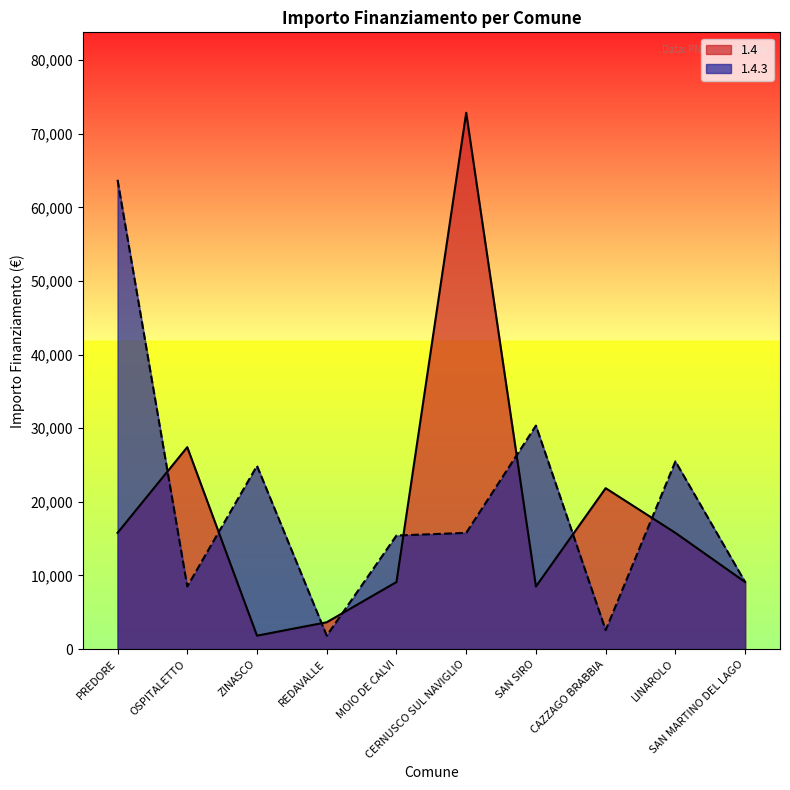

What is the sum of the 1.4.3 values at MOIO DE CALVI and OSPITALETTO?

23924